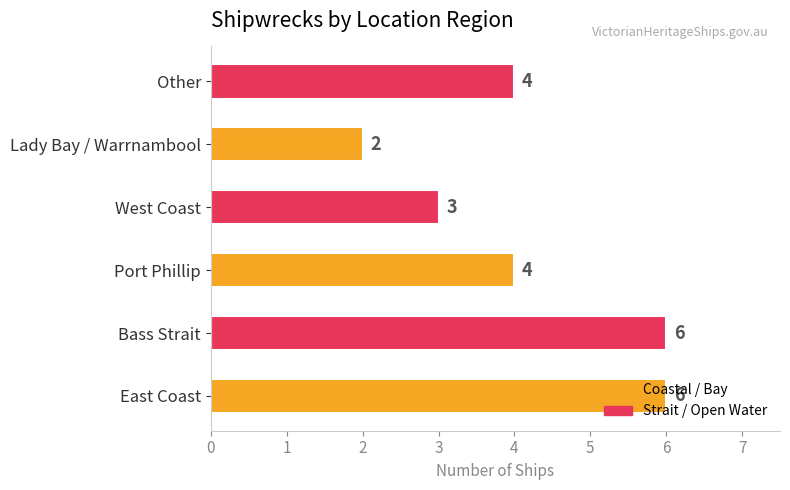

What is the difference between the second highest and second lowest values?

3